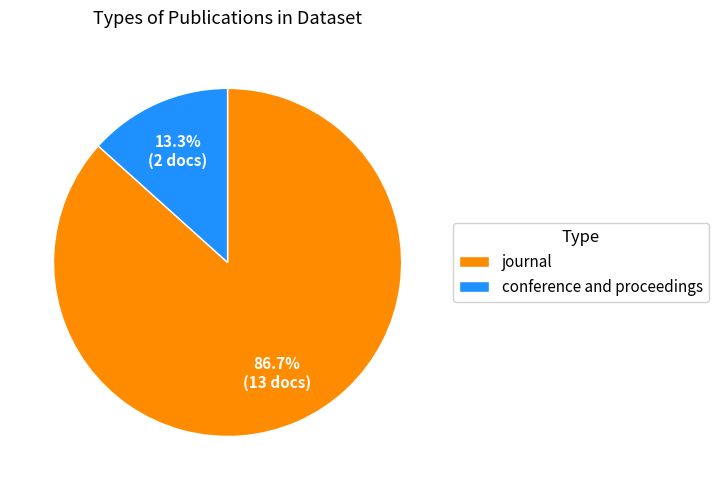

Is the sum of journal and conference and proceedings greater than half?

Yes